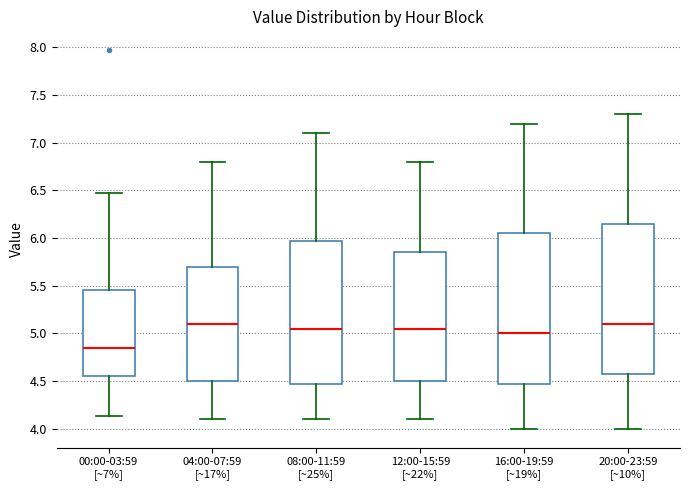

Where does the lower whisker of the box for 08:00-11:59 [~25%] end on the y-axis? The values are not printed on the chart, so give them approximately, as read against the axis.

4.10